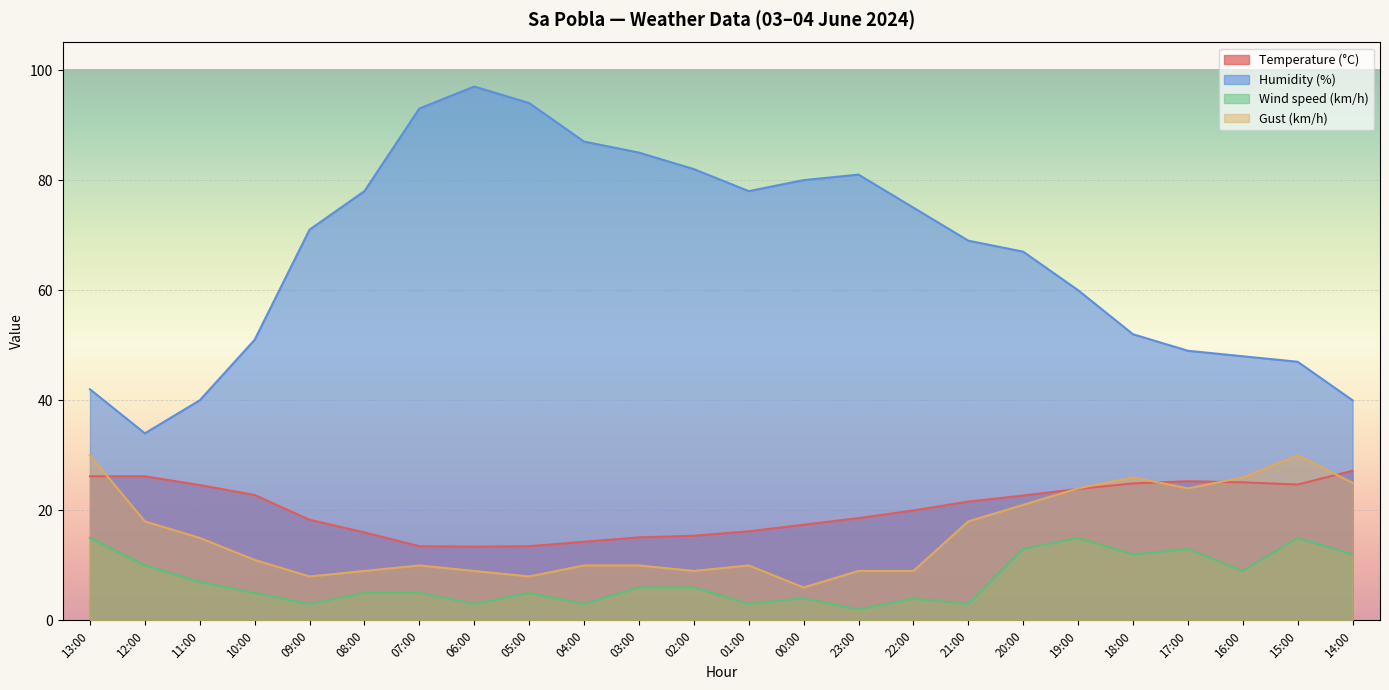

True or false: Temperature (°C) has a value of 22.7 at 20:00.

True